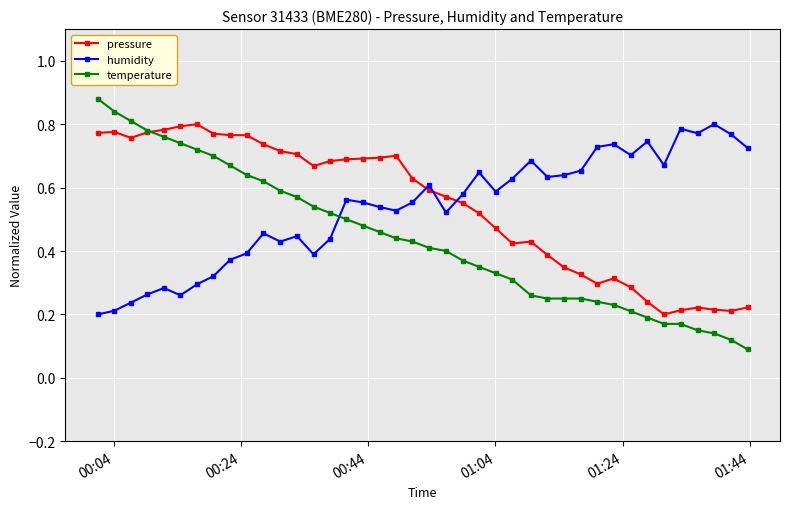

At how many categories does at least one series exceed 0?

40